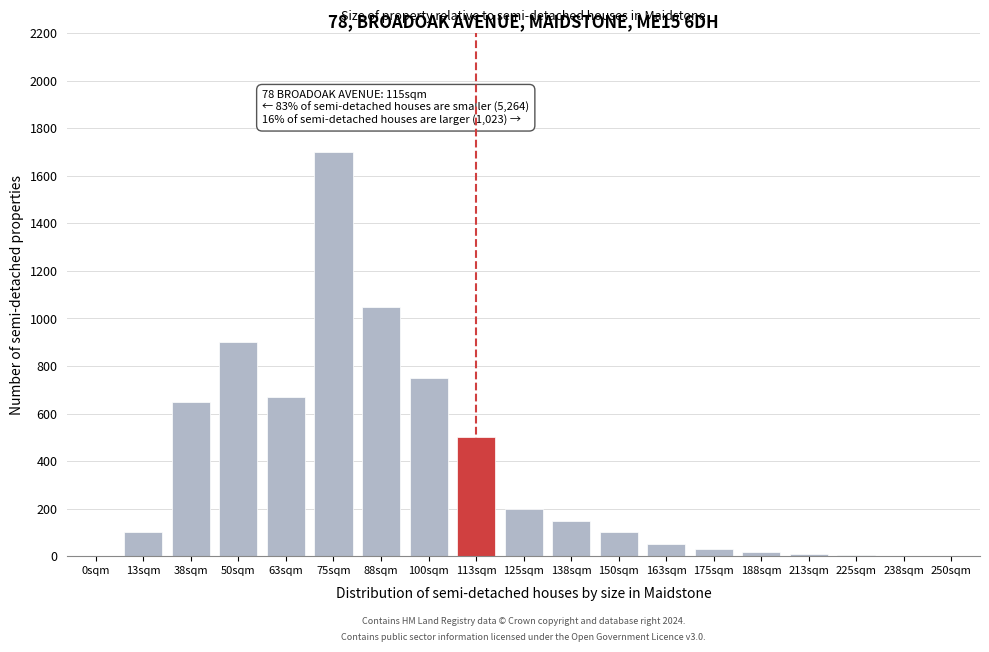

What is the sum of all values?

6889